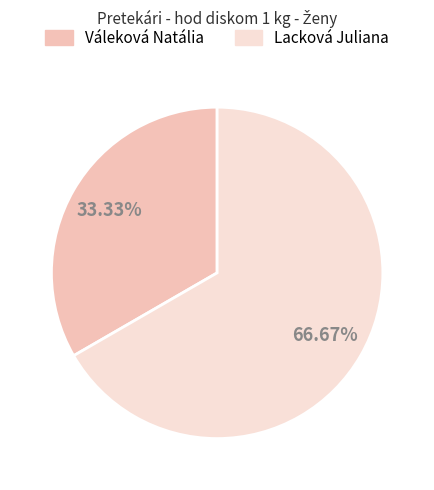

Is Lacková Juliana the majority of the pie?

Yes